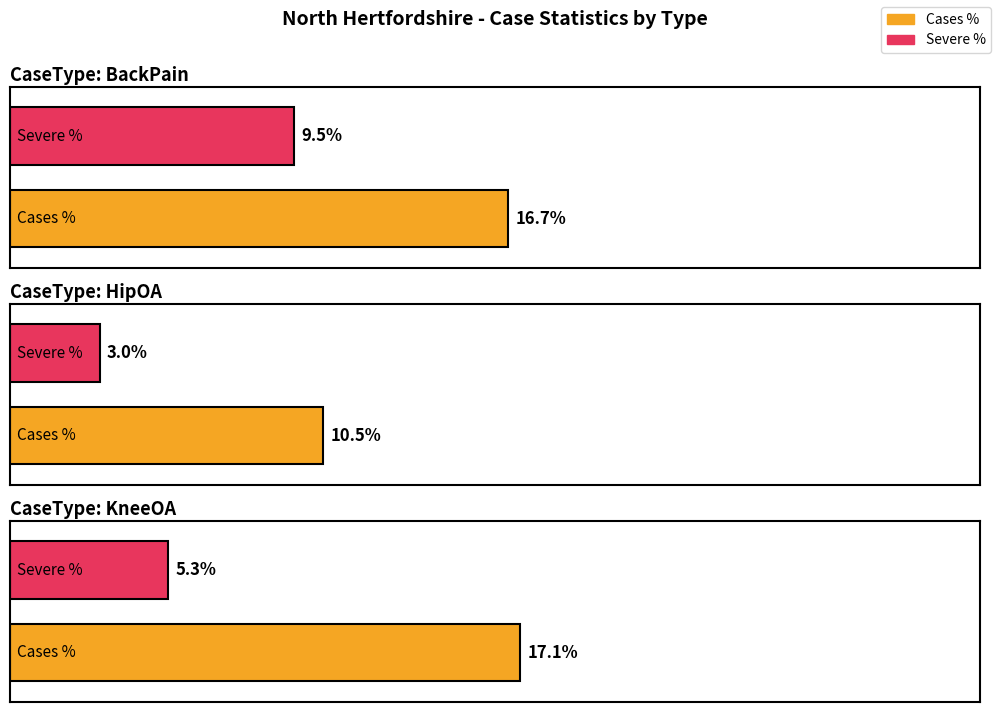

Is the value of Cases at HipOA greater than the value of NationalAverageSeverePercentage at BackPain?

Yes